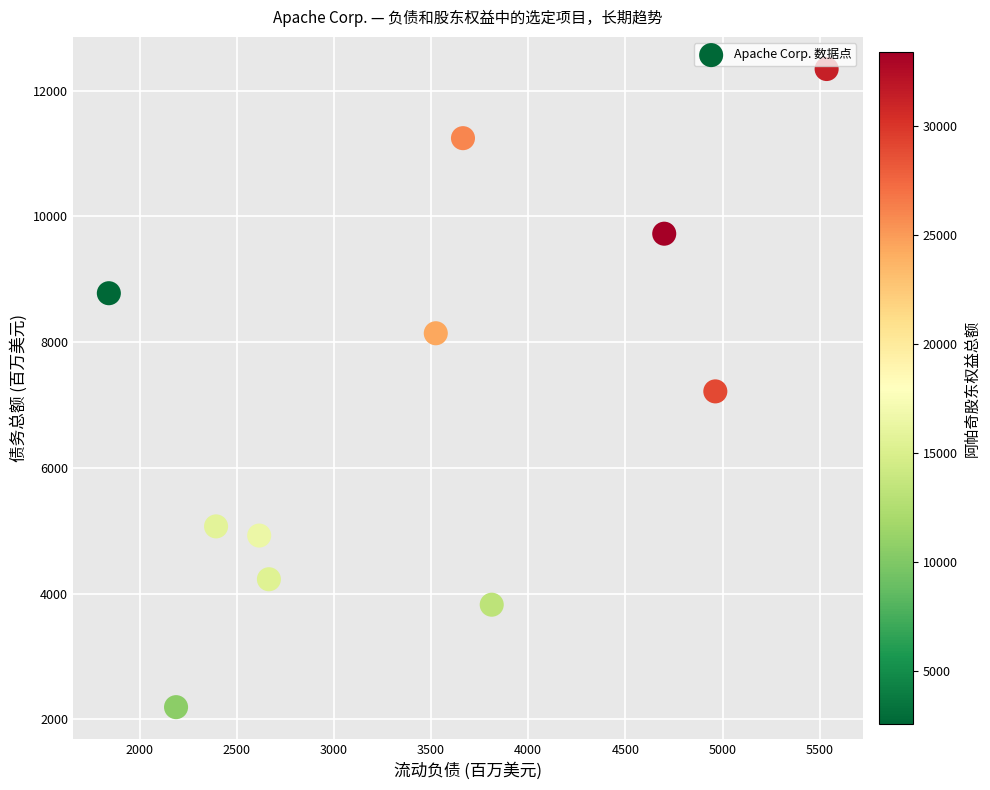

What is the range of Y values (max minus min)?

10153